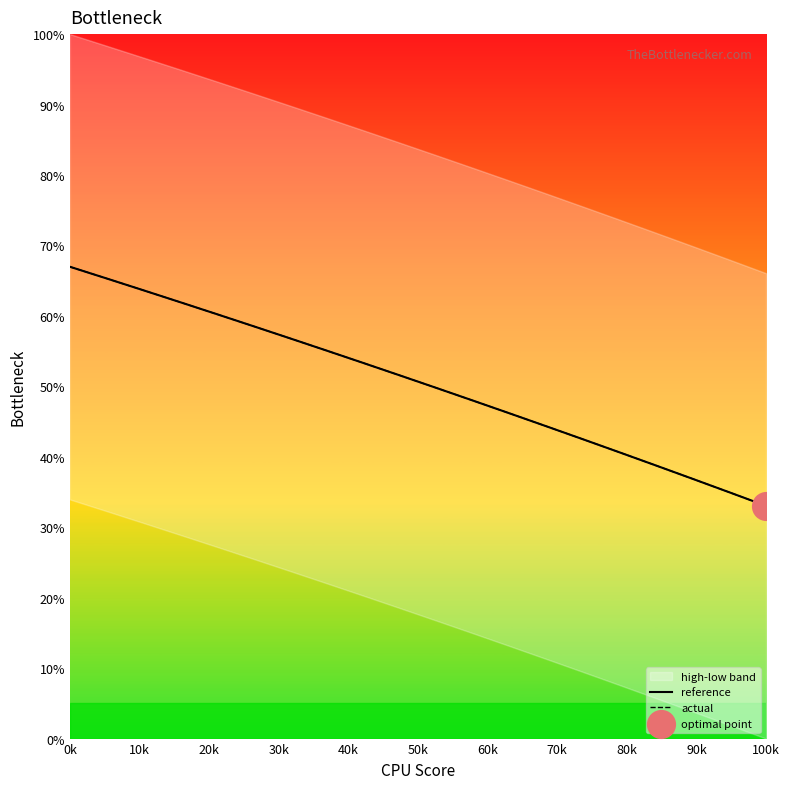

What is the total value across all series at 0k?

133.9